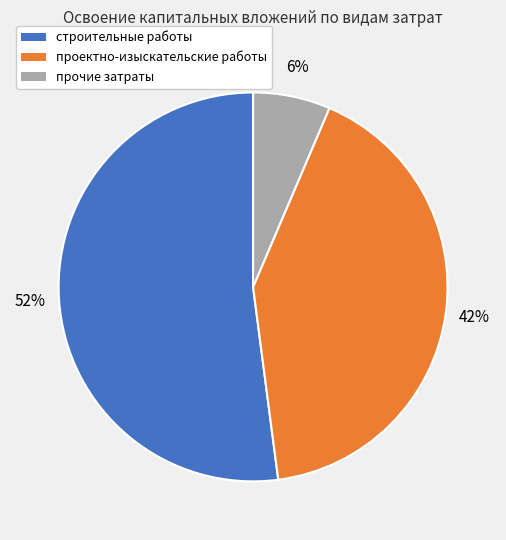

Between прочие затраты and проектно-изыскательские работы, which is larger?

проектно-изыскательские работы